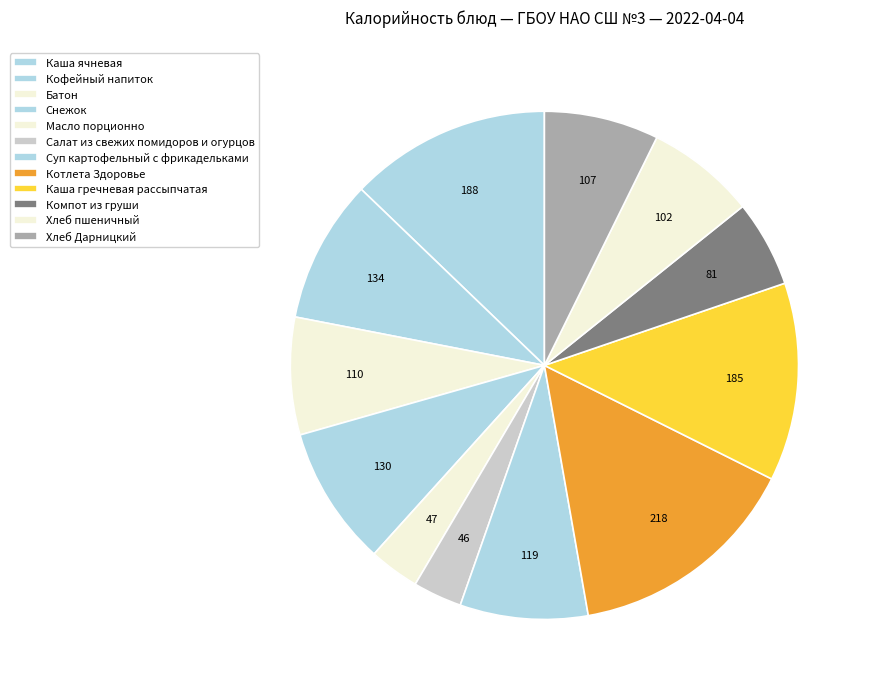

How many slices are in this pie chart?

12